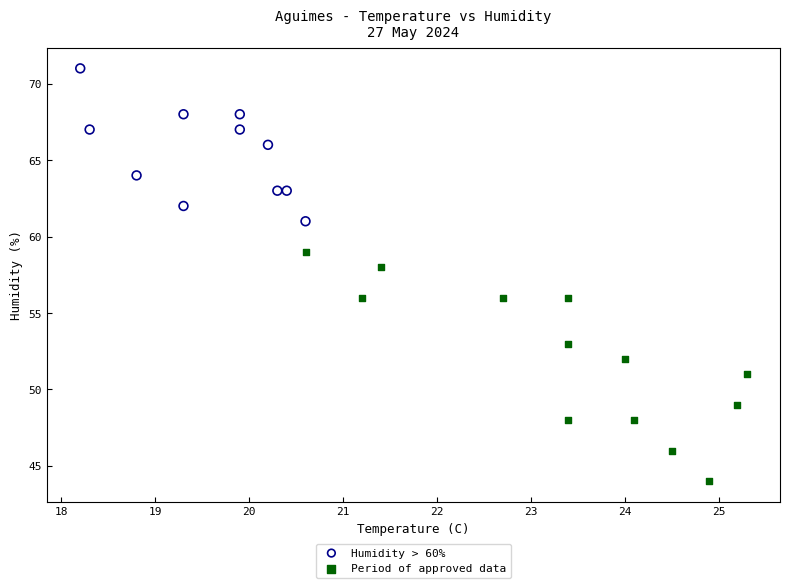

Which series contains the lowest Y value?

Period of approved data